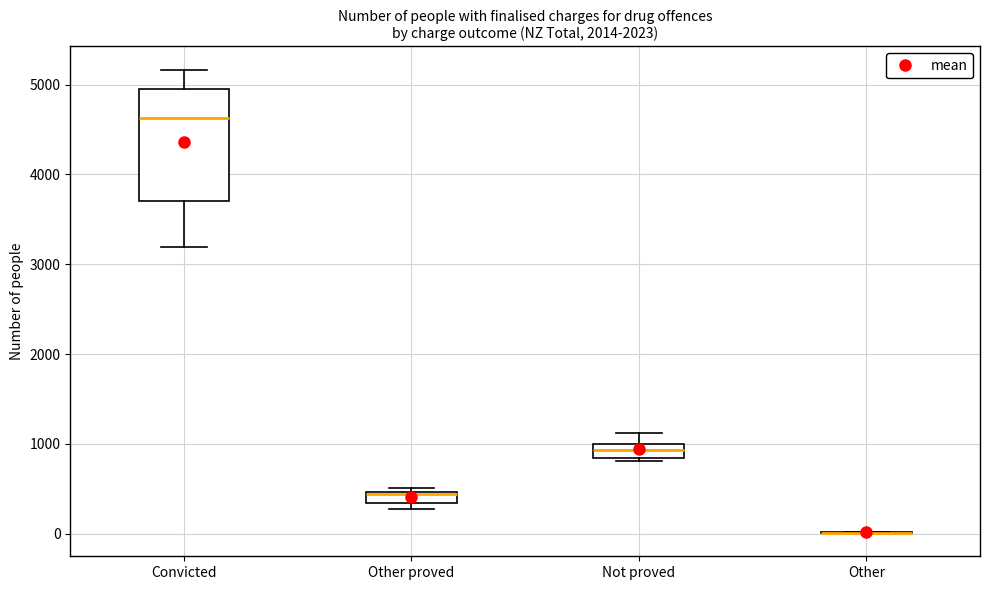

Which box is the tallest, from its lower edge to its upper edge?

Convicted